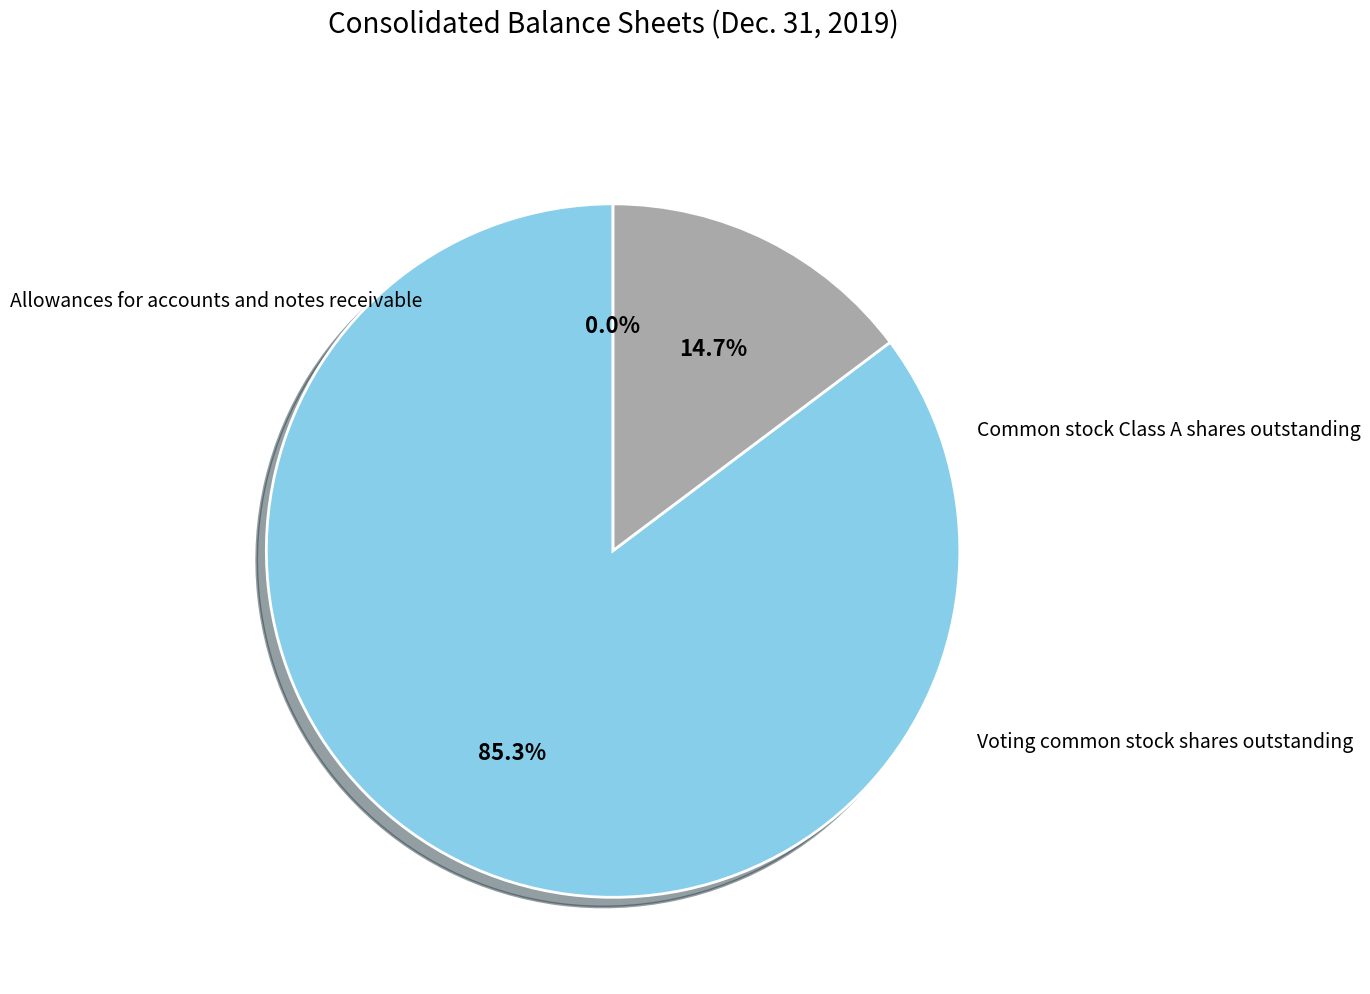

Is there any slice that represents more than half of the pie?

Yes